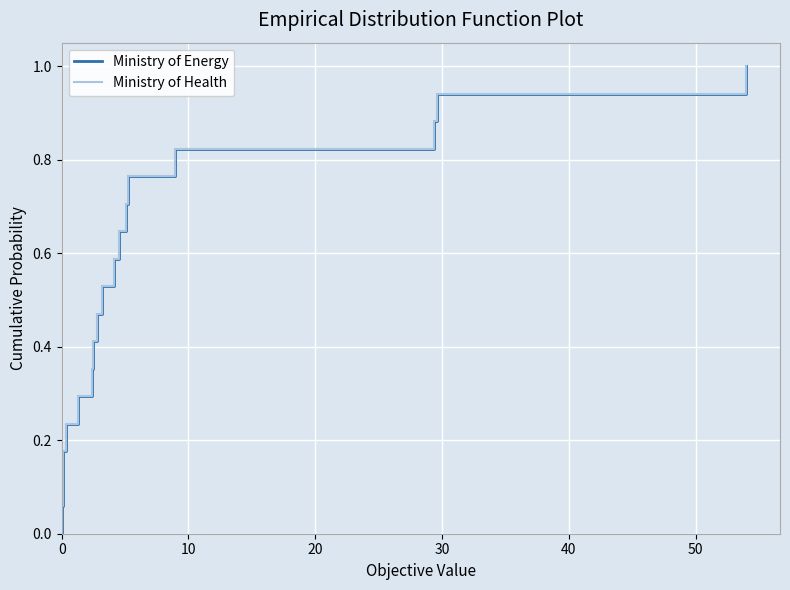

The value of Ministry of Health at 30 is 0.3. True or false?

False